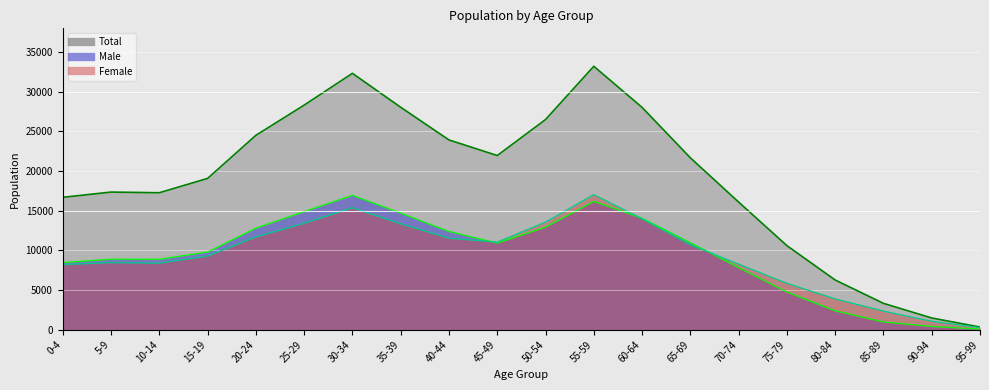

What position from the right is 30-34?

14